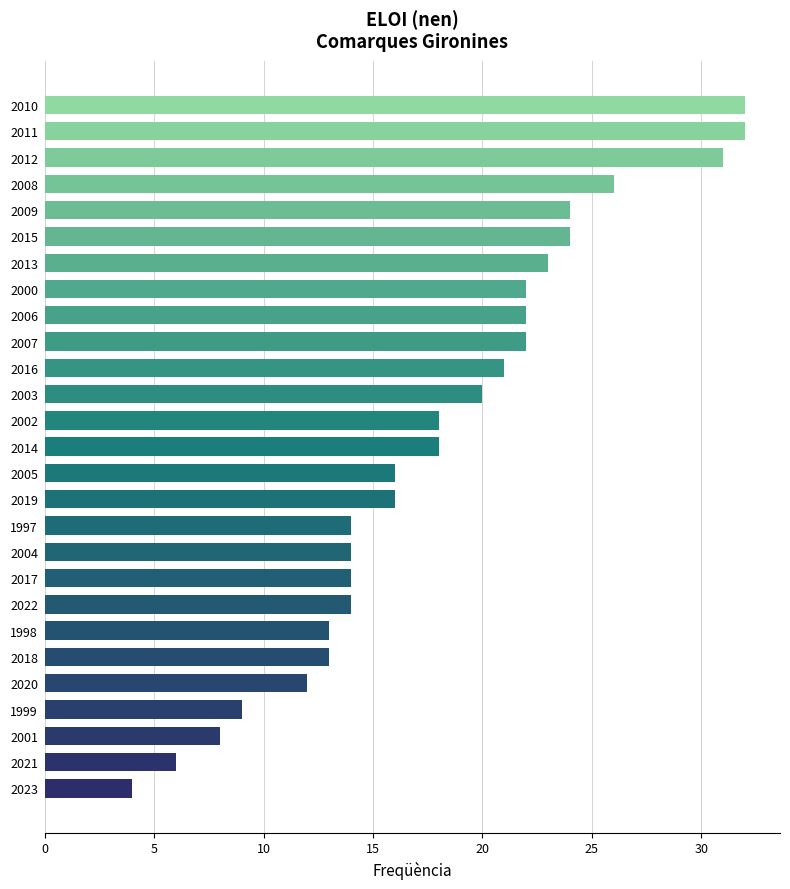

Which category has the lowest value across all series?

2023